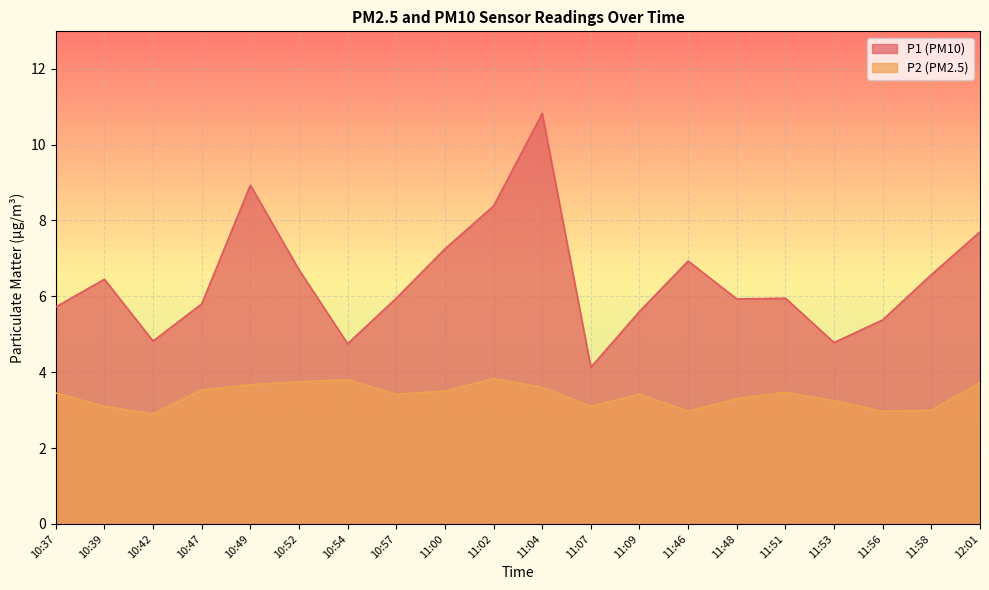

What is the sum of the P1 values at 11:56 and 10:52?

12.1